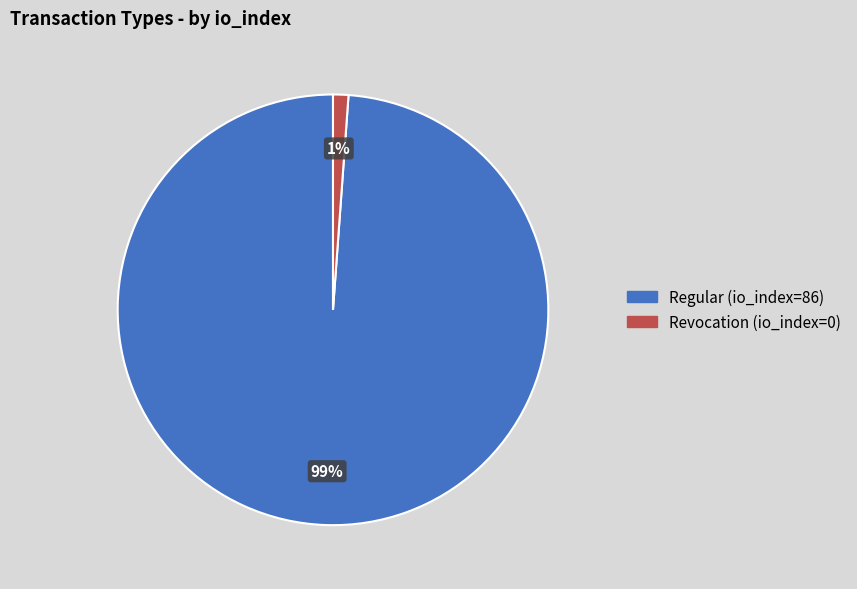

To the nearest percent, what is the difference between the Revocation (io_index=0) and Regular (io_index=86) slice percentages?

98%